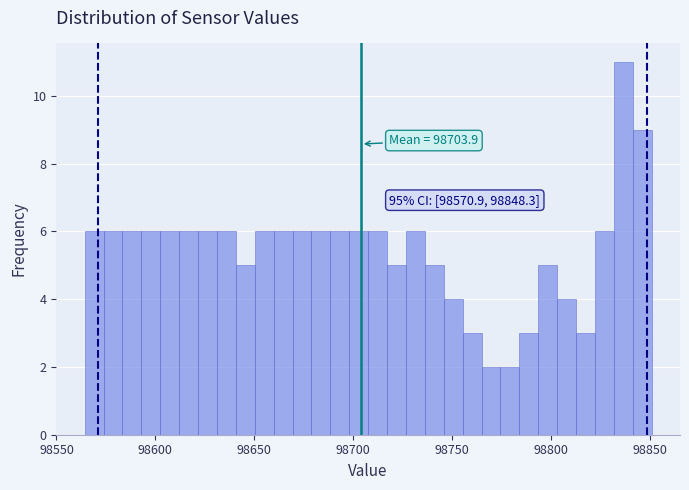

Read against the x-axis, roughly where is the centre of the tallest bar?

98835